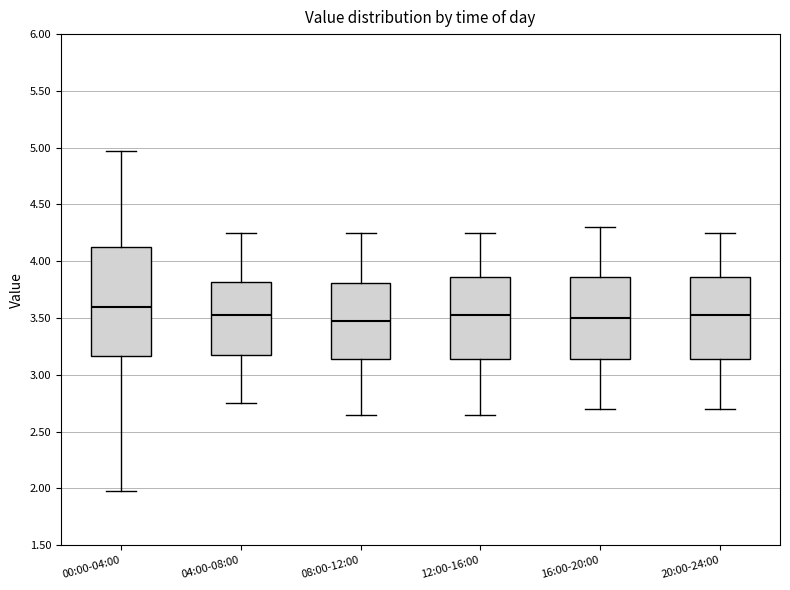

Where does the lower whisker of the box for 00:00-04:00 end on the y-axis? The values are not printed on the chart, so give them approximately, as read against the axis.

2.00